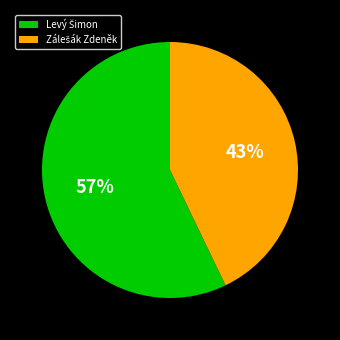

Is there a majority slice in this chart?

Yes